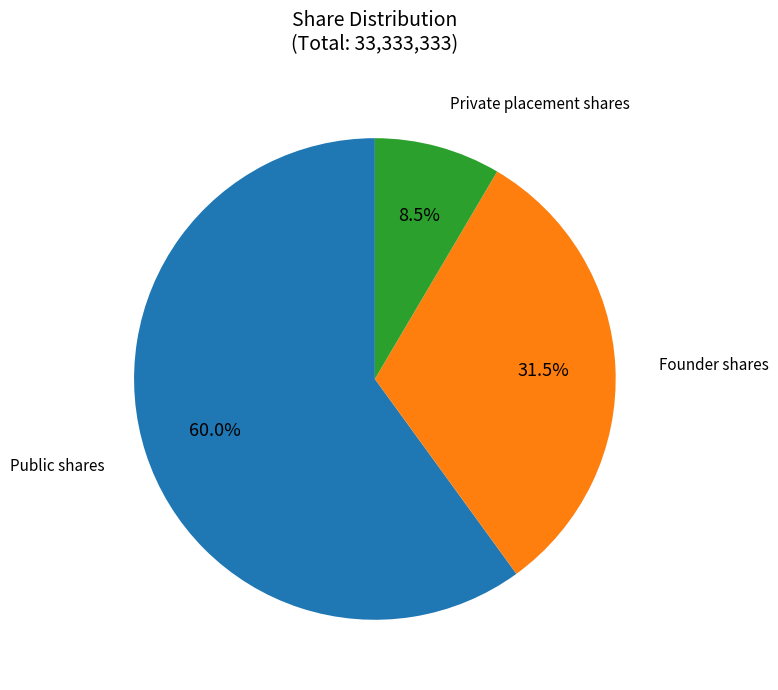

How many segments does this pie chart have?

3